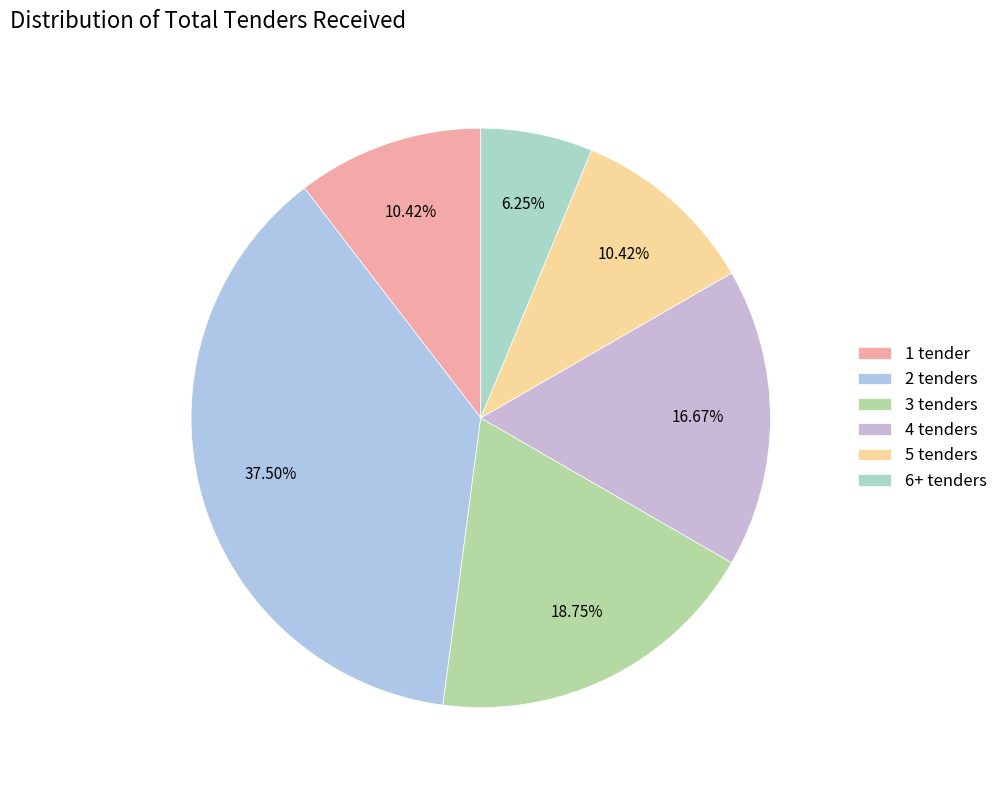

How many slices are in this pie chart?

6